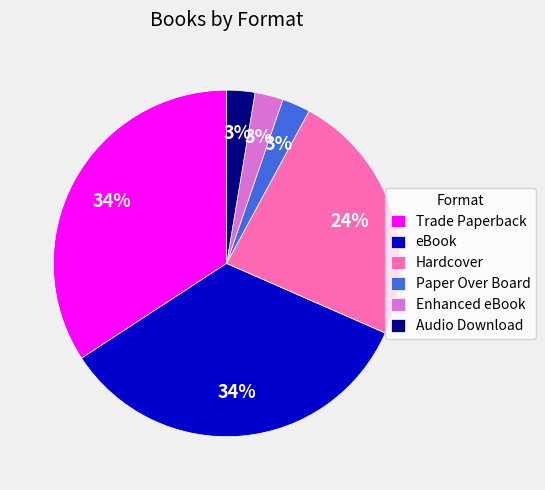

Is the sum of Audio Download and Trade Paperback greater than half?

No